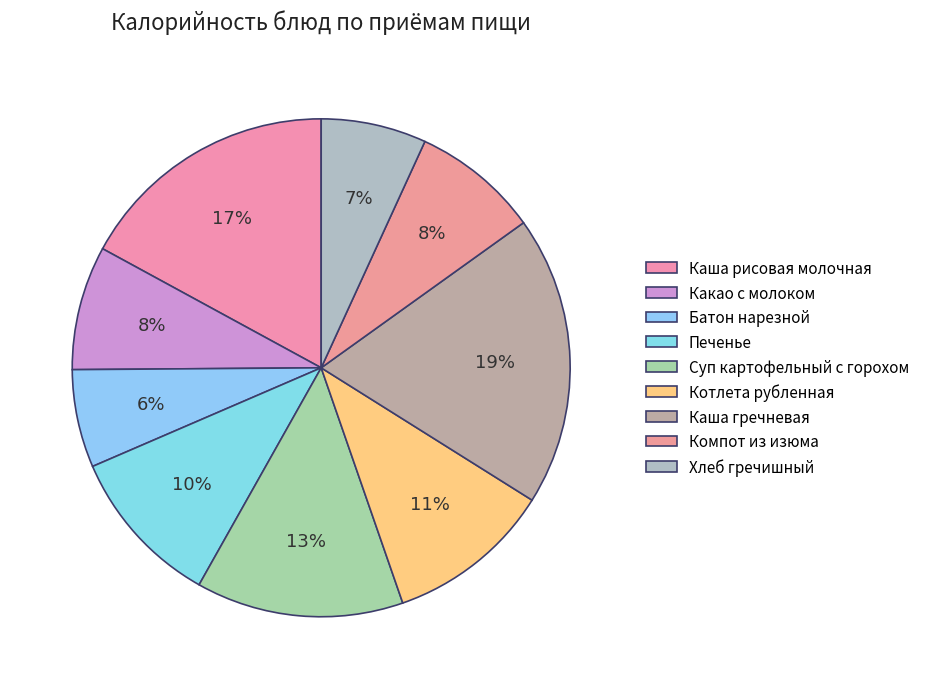

Is it true that Компот из изюма is 8% of the pie?

True